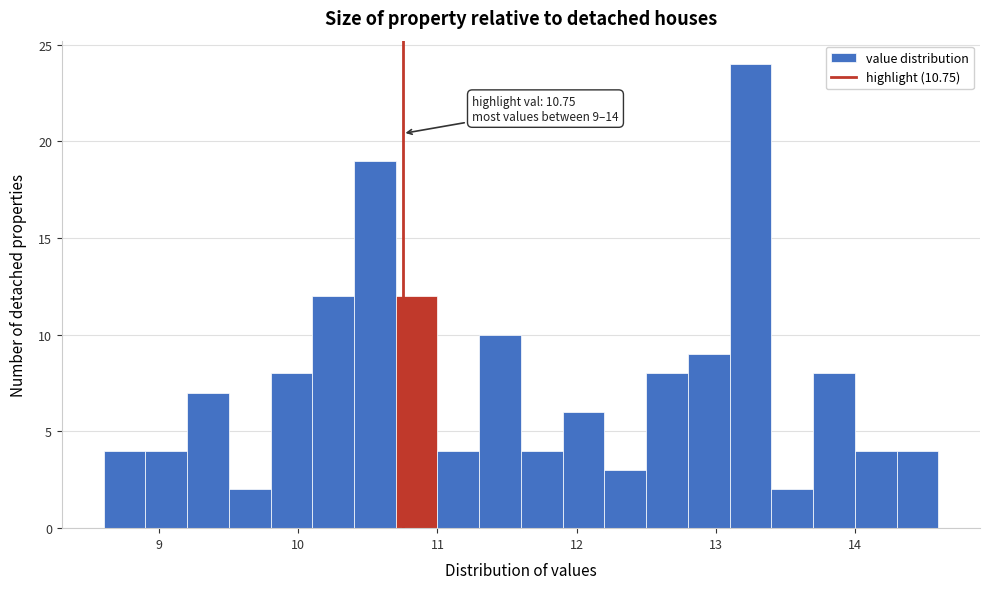

Around what value on the x-axis is the tallest bar? Give the approximate position of its centre, as read against the axis.

13.3